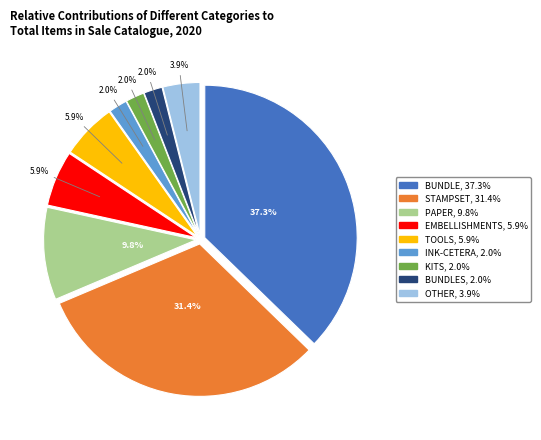

Is there a majority slice in this chart?

No